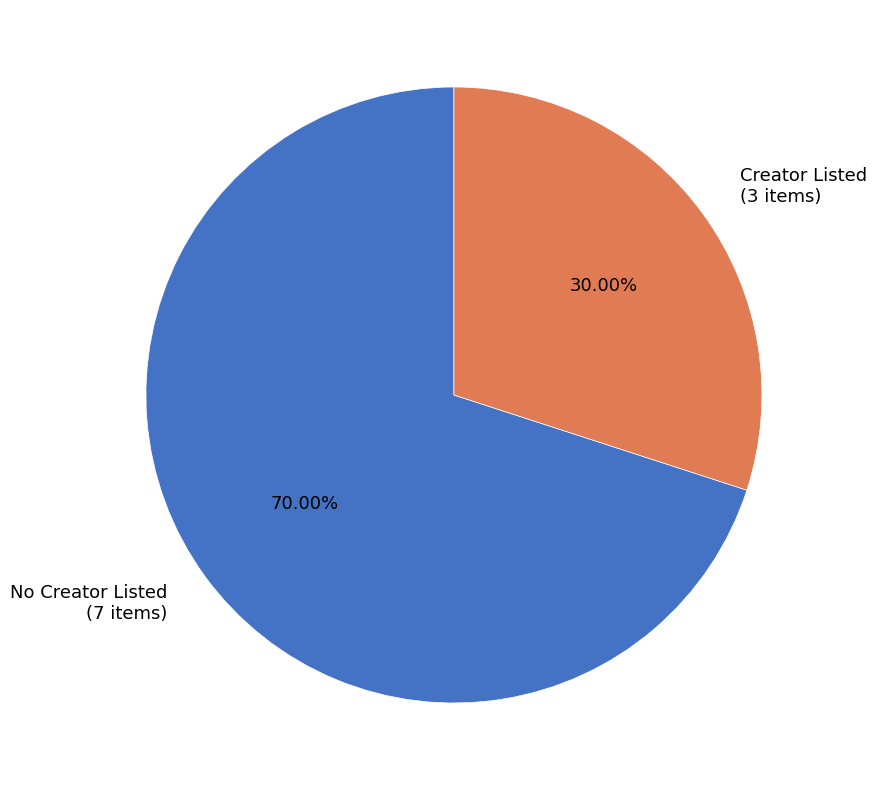

Do No Creator Listed (7 items) and Creator Listed (3 items) together represent more than half of the pie?

Yes